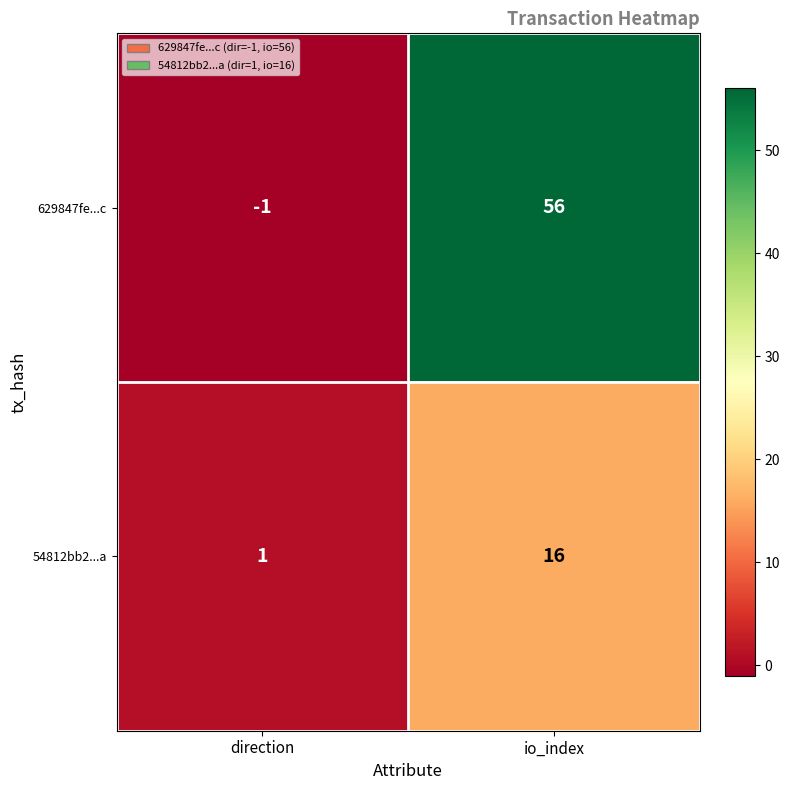

List the series in order of their peak value, lowest first.

54812bb2...a, 629847fe...c